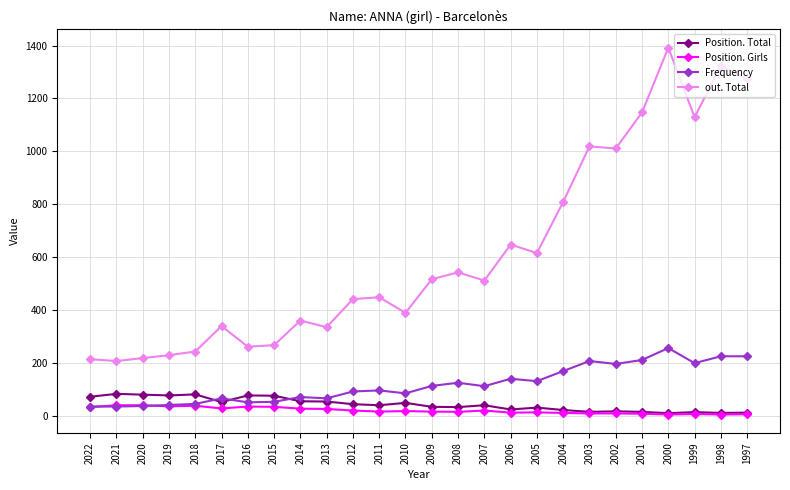

The Frequency series shows 93 at 2012. True or false?

True